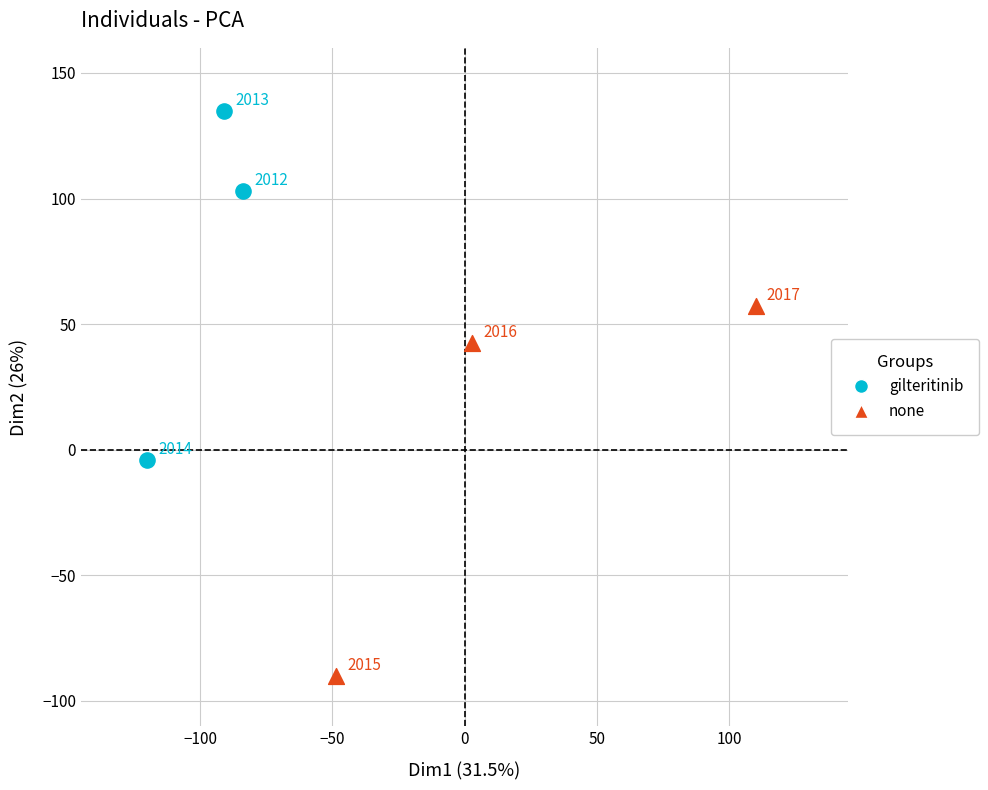

What are all the series names shown in the legend?

gilteritinib, none